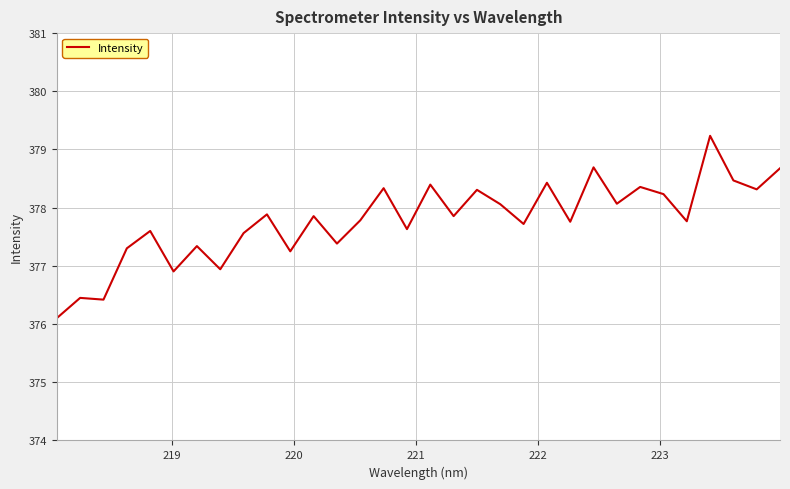

What is the maximum value shown in the chart?

379.2